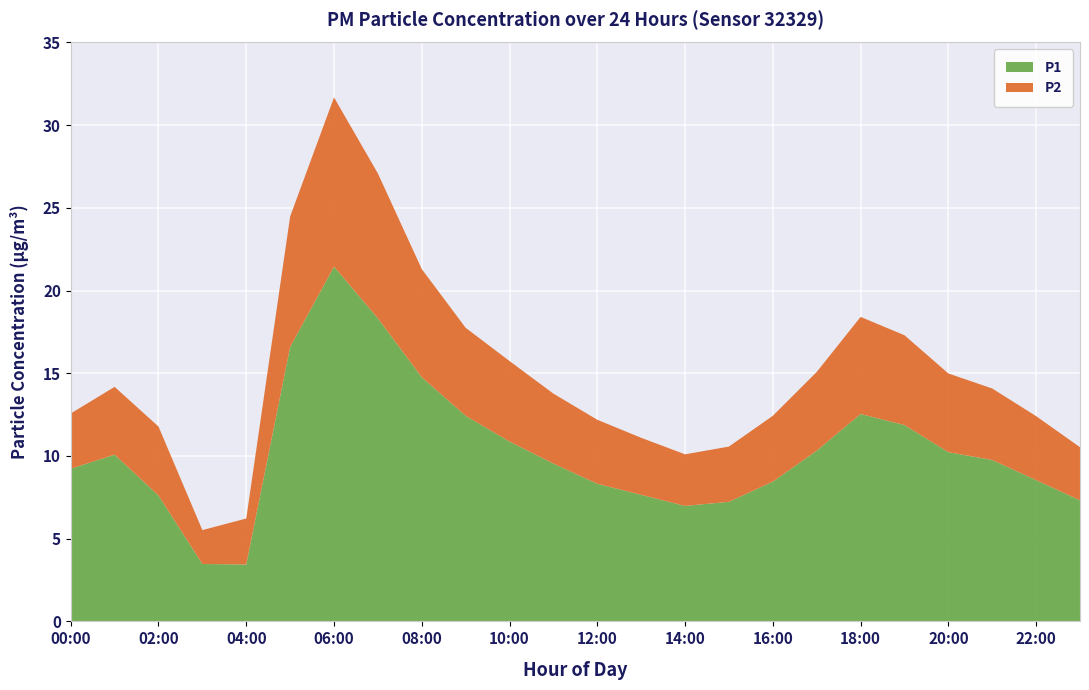

Reading left to right, extract all data points from this chart.

P1: 9.2	10.1	7.6	3.5	3.4	16.6	21.4	18.3	14.8	12.4	10.9	9.5	8.3	7.7	7.0	7.2	8.4	10.3	12.5	11.9	10.2	9.8	8.5	7.3
P2: 3.3	4.1	4.2	2.0	2.8	7.9	10.2	8.8	6.5	5.3	4.9	4.2	3.9	3.5	3.1	3.3	4.0	4.8	5.9	5.4	4.8	4.3	3.9	3.2